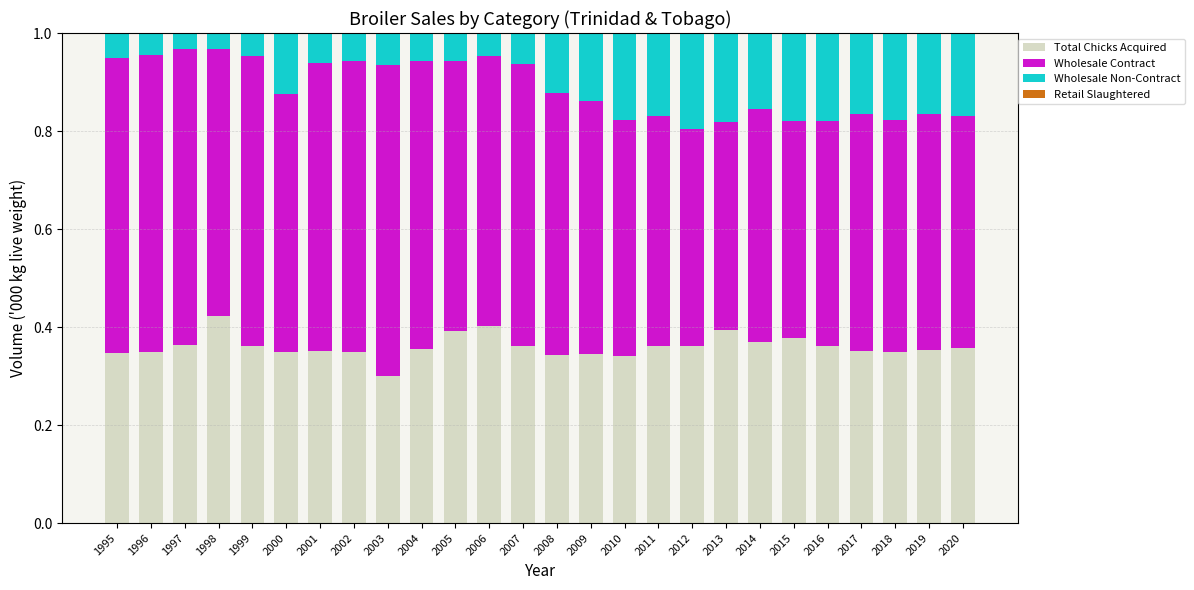

Between 2014 and 2019, which is larger?

2014